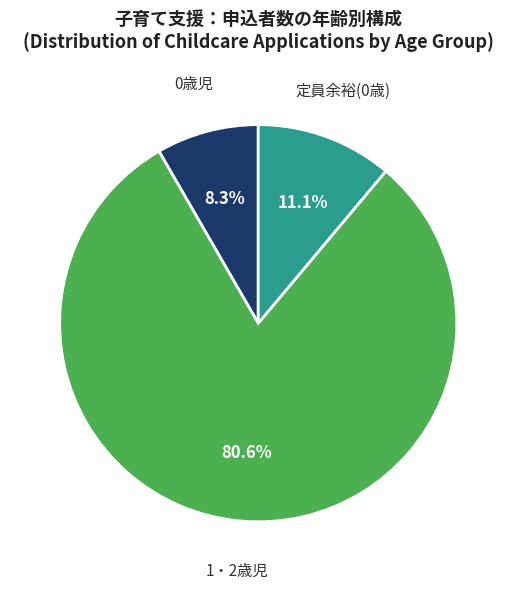

Is there a majority slice in this chart?

Yes